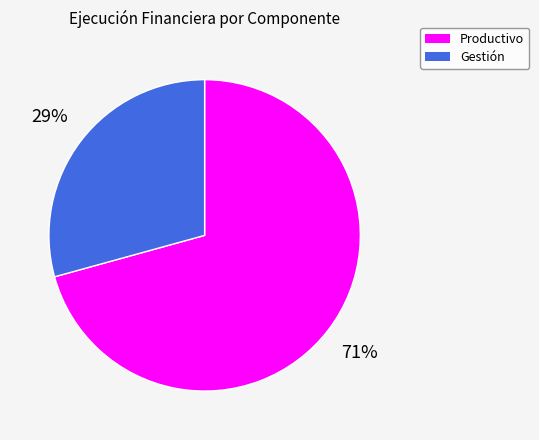

How many segments does this pie chart have?

2